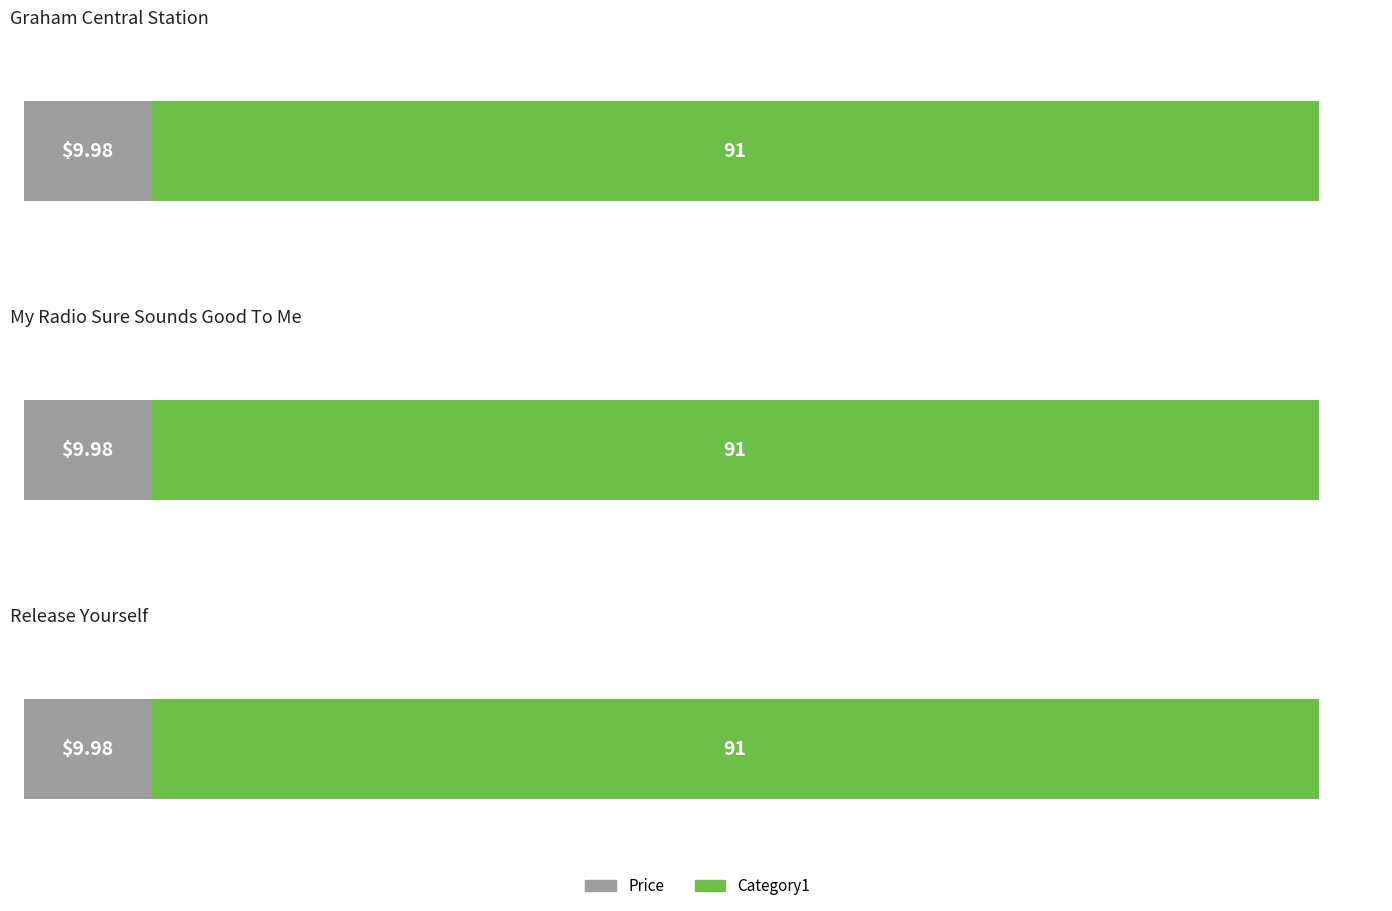

What is the sum of all Price values?

29.9